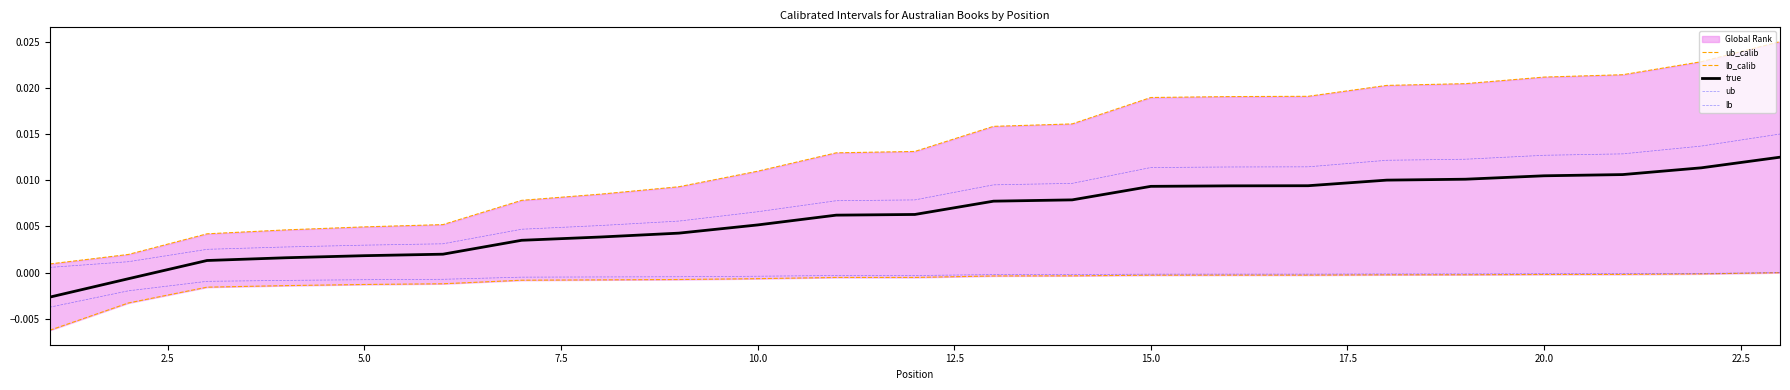

The value of true at 15.0 is 0.0. True or false?

True